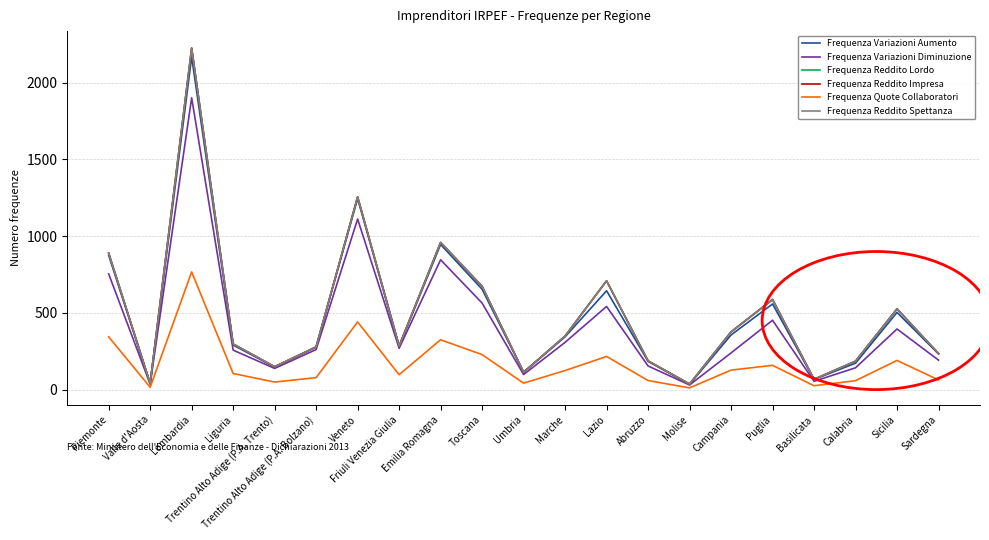

Does the chart display data point markers on the line(s)?

No